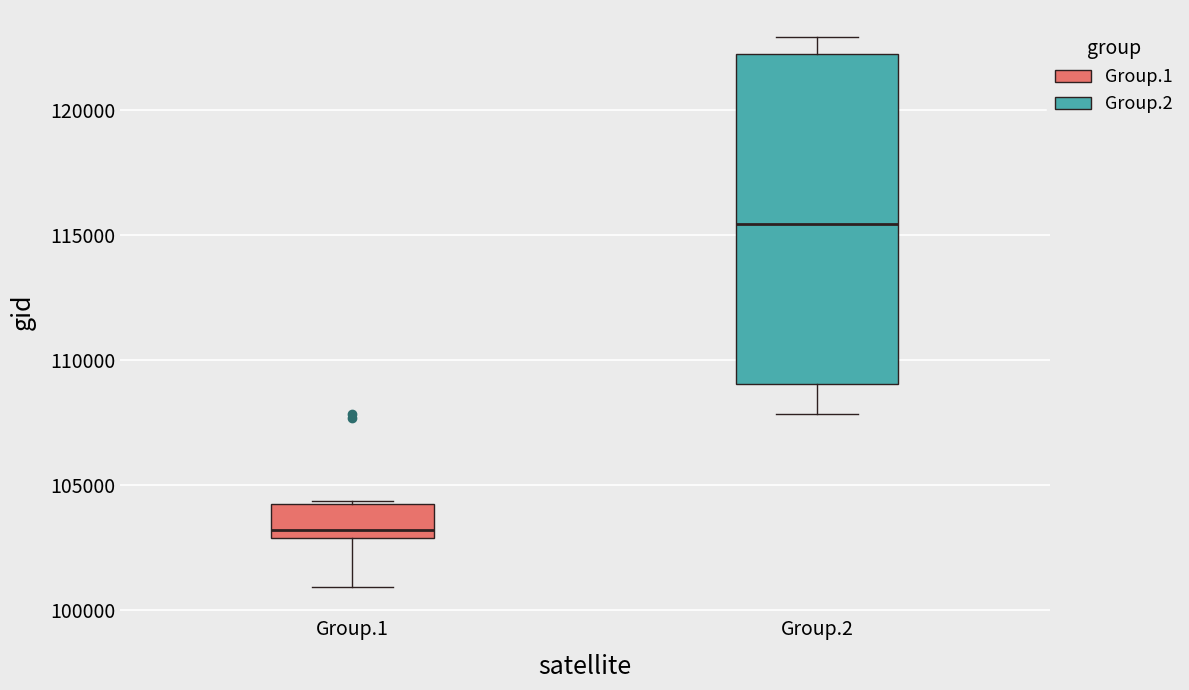

Reading left to right, read every box against the y-axis: the position of its median line, the range the box covers, and the ends of its whiskers. The values are not printed on the chart, so give them approximately, as read against the axis.

Group.1: median 103000 (just above the box's lower edge), box 103000 to 104000, whiskers 101000 to 104500
Group.2: median 115500, box 109000 to 122000, whiskers 108000 to 123000